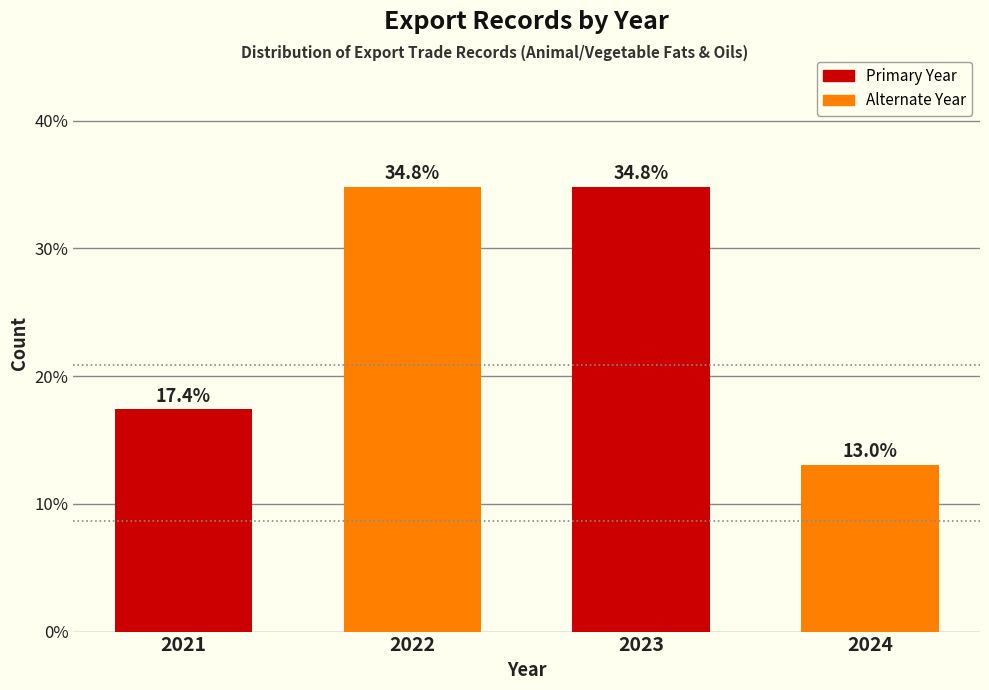

Reading left to right, list all the values displayed in this chart.

2021=17.4	2022=34.8	2023=34.8	2024=13.0